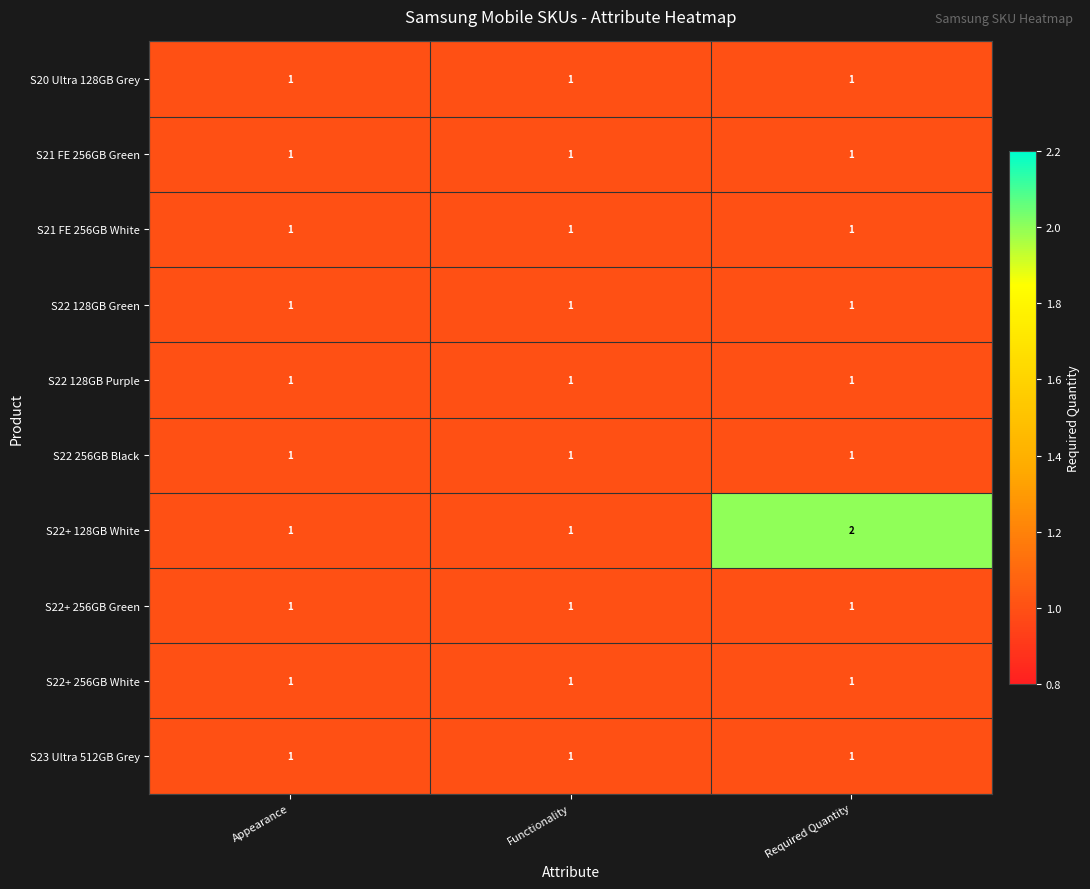

What is the sum of all S20 Ultra 128GB Grey values?

3